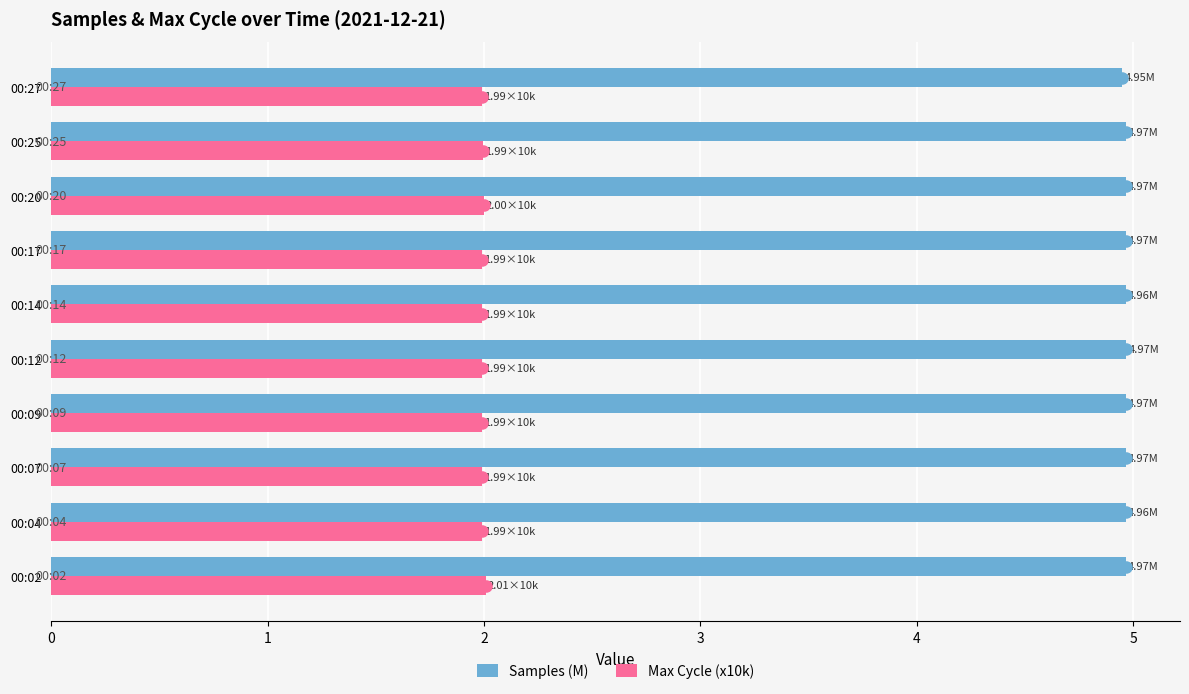

What is the total value across all series at 00:27?

6.9